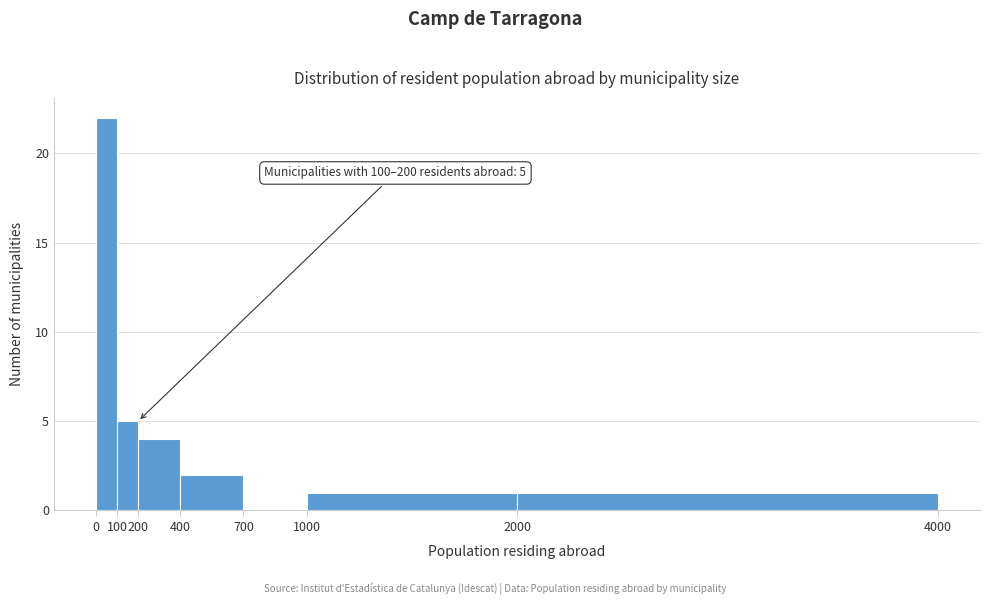

Over which range of the x-axis is the bar tallest?

0 to 100